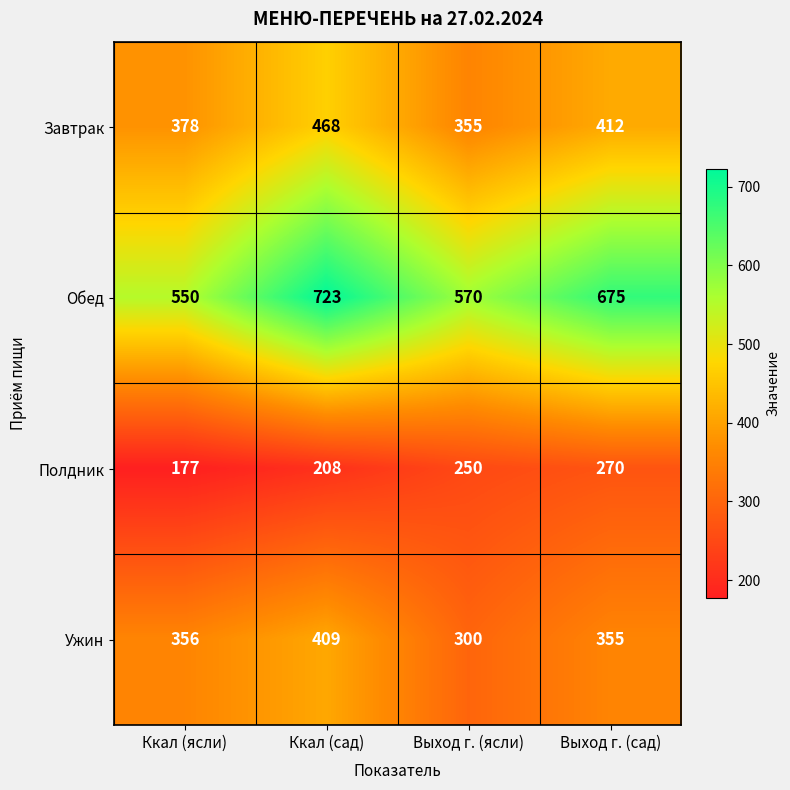

Rank the series at Ккал (ясли) from lowest to highest value.

Полдник, Ужин, Завтрак, Обед